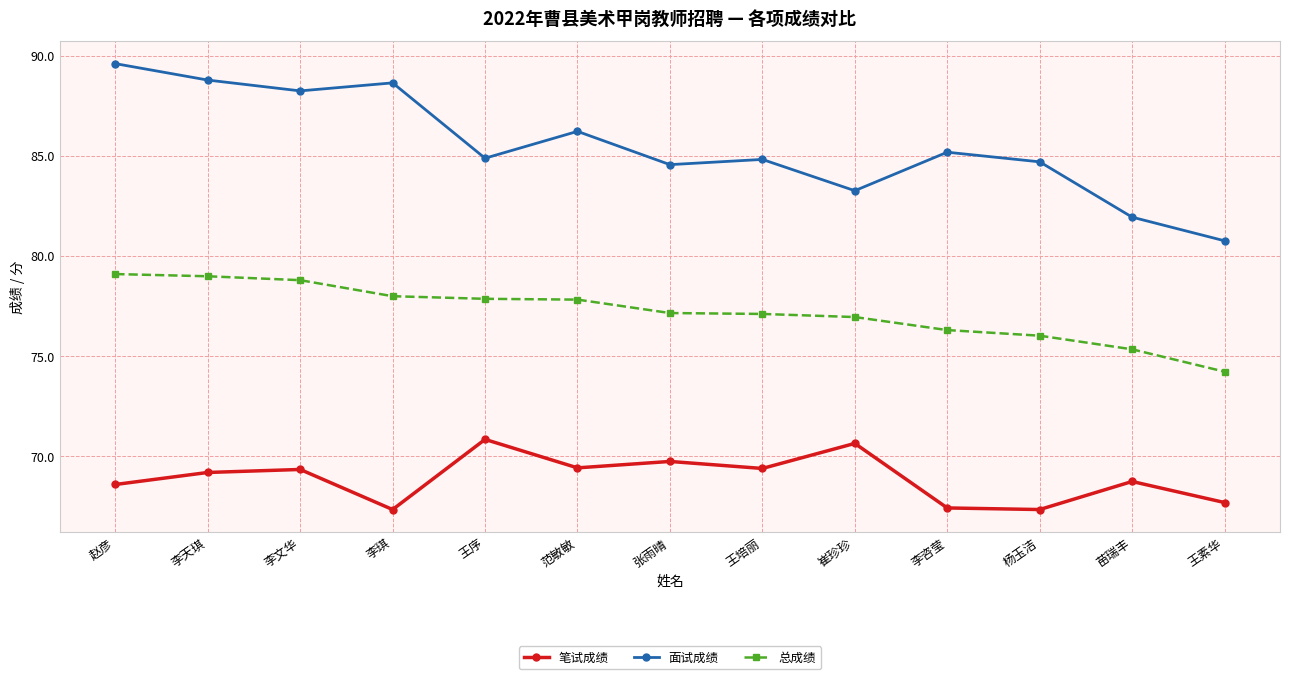

Is it true that 面试成绩 equals 32.0 at 杨玉洁?

False